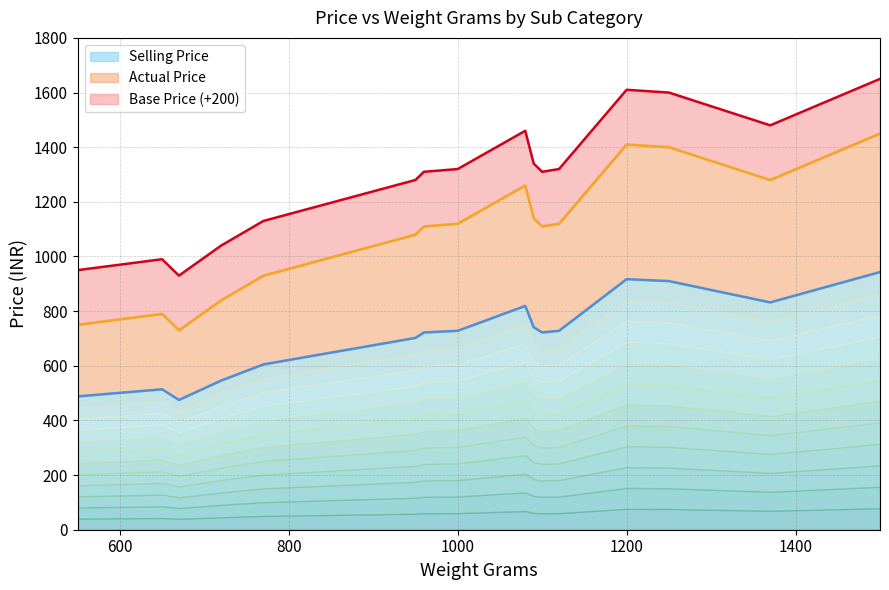

How many lines are shown in the chart?

3